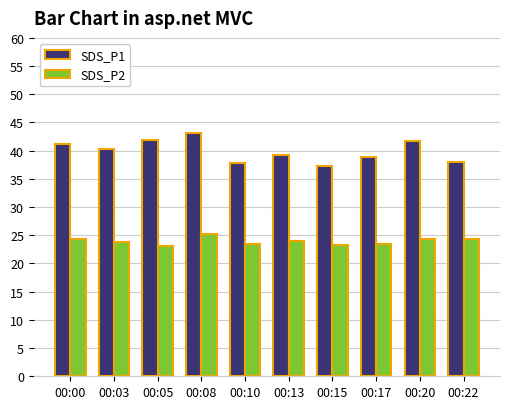

The SDS_P2 series shows 7.2 at 00:05. True or false?

False